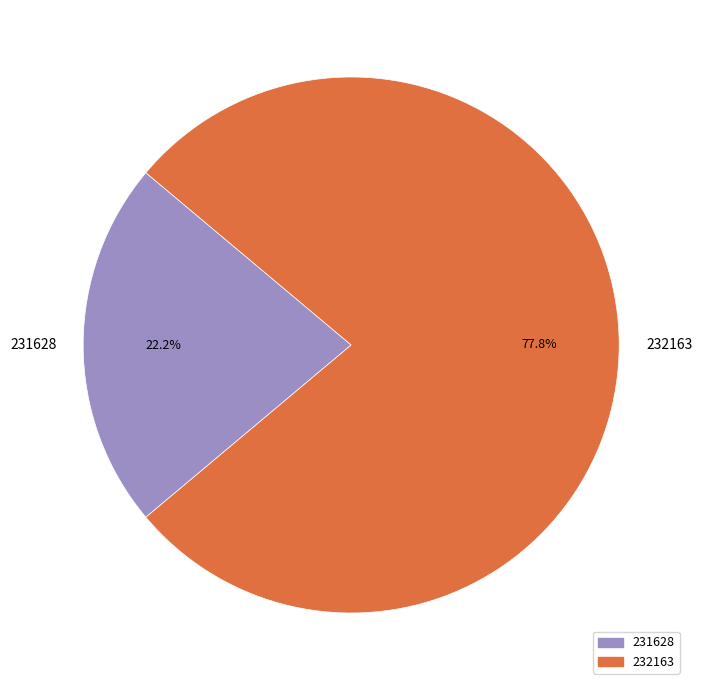

Does 231628 account for over 50% of the chart?

No